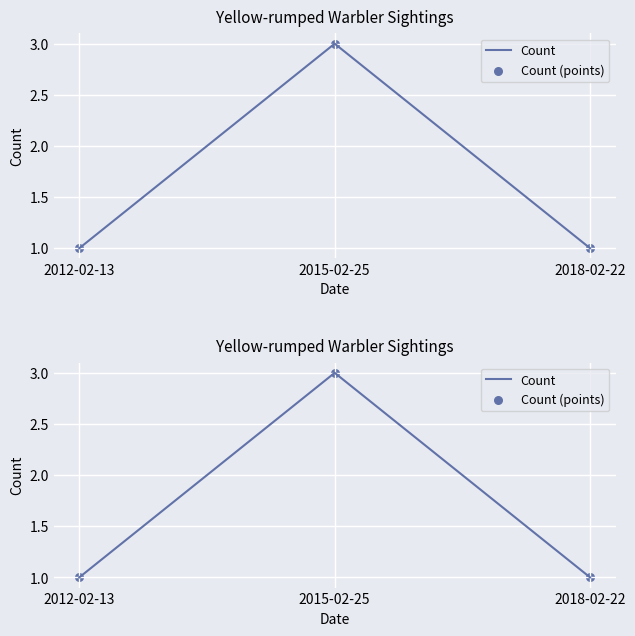

Which series has the largest total across all categories?

Count